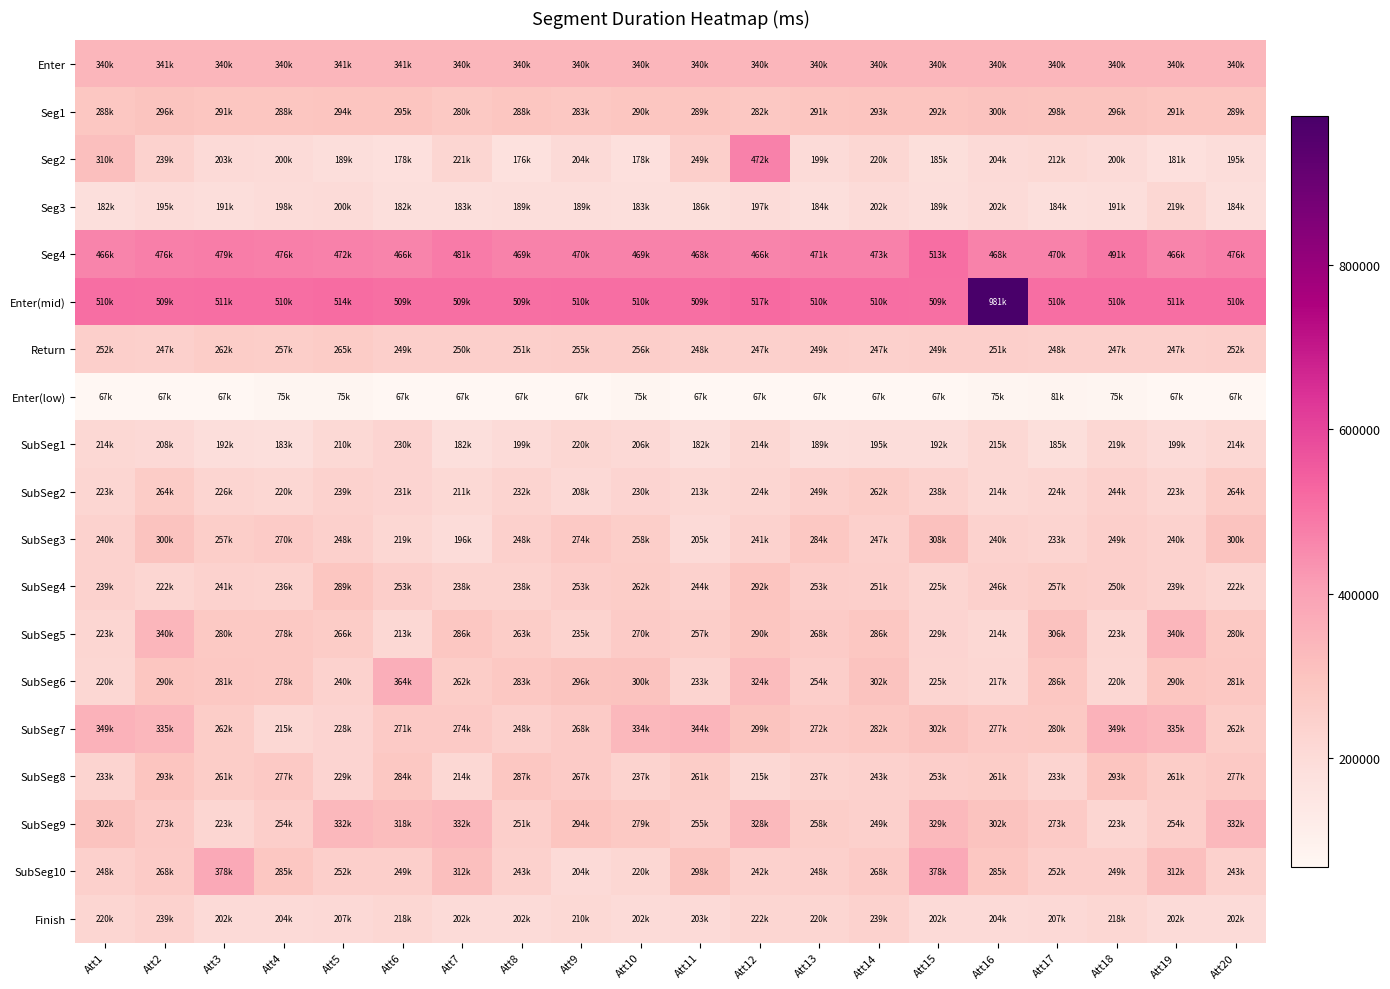

At how many categories does at least one series exceed 517359?

2